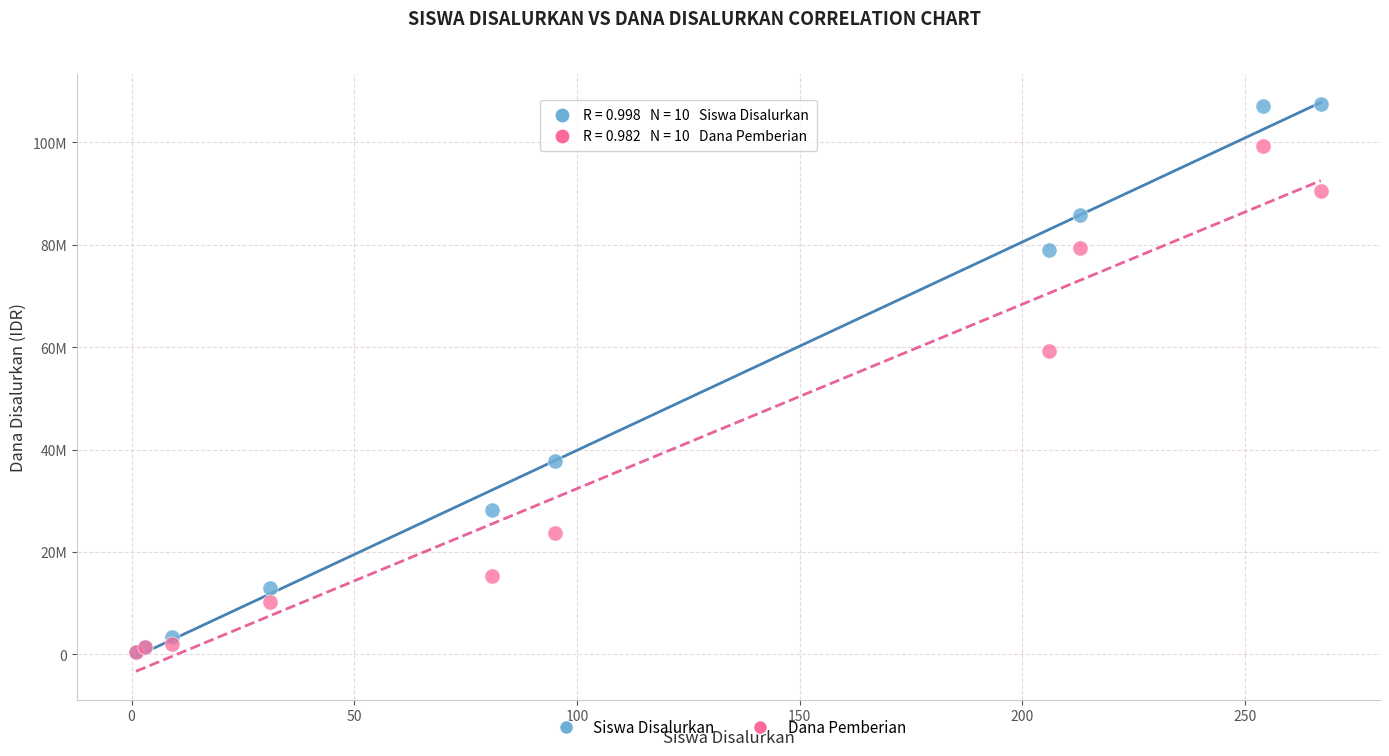

Which series contains the highest Y value?

Siswa Disalurkan